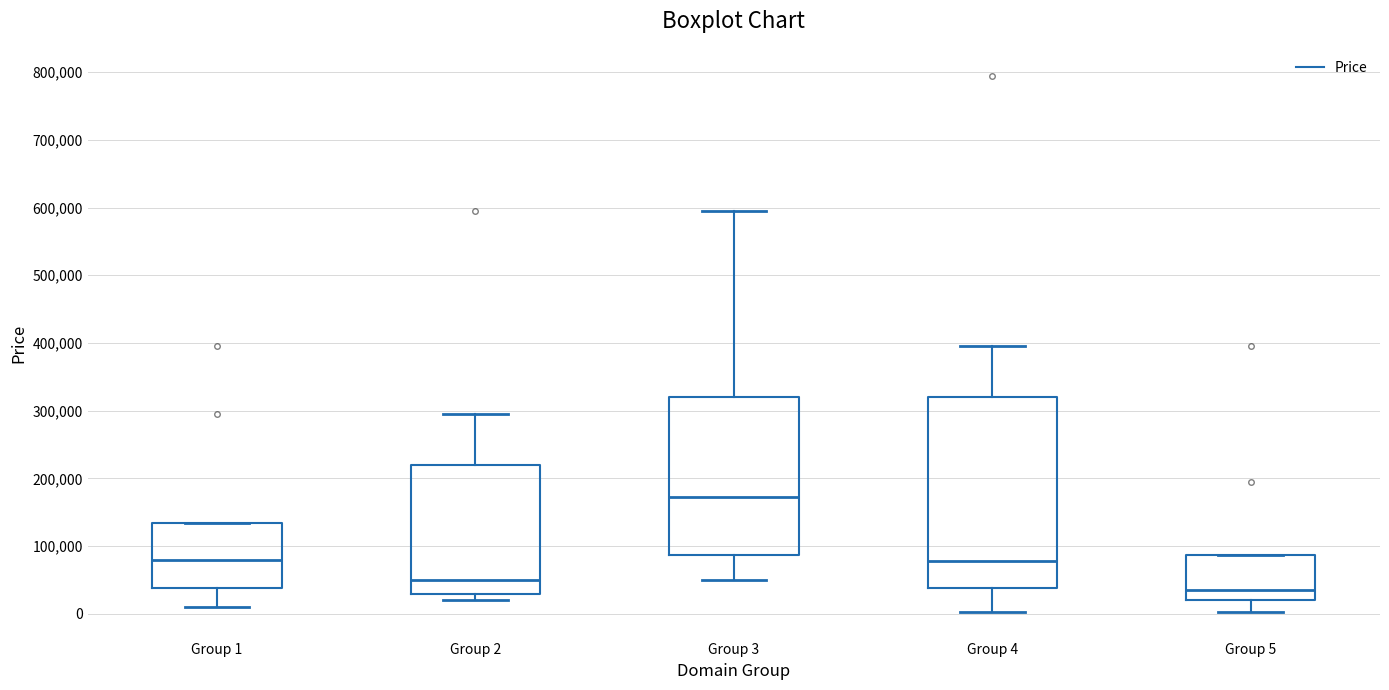

Reading left to right, read every box against the y-axis: the position of its median line, the range the box covers, and the ends of its whiskers. The values are not printed on the chart, so give them approximately, as read against the axis.

Group 1: median 80000, box 40000 to 130000, whiskers 10000 to 130000
Group 2: median 50000, box 30000 to 220000, whiskers 20000 to 290000
Group 3: median 170000, box 90000 to 320000, whiskers 50000 to 590000
Group 4: median 80000, box 40000 to 320000, whiskers 0 to 390000
Group 5: median 30000, box 20000 to 90000, whiskers 0 to 90000